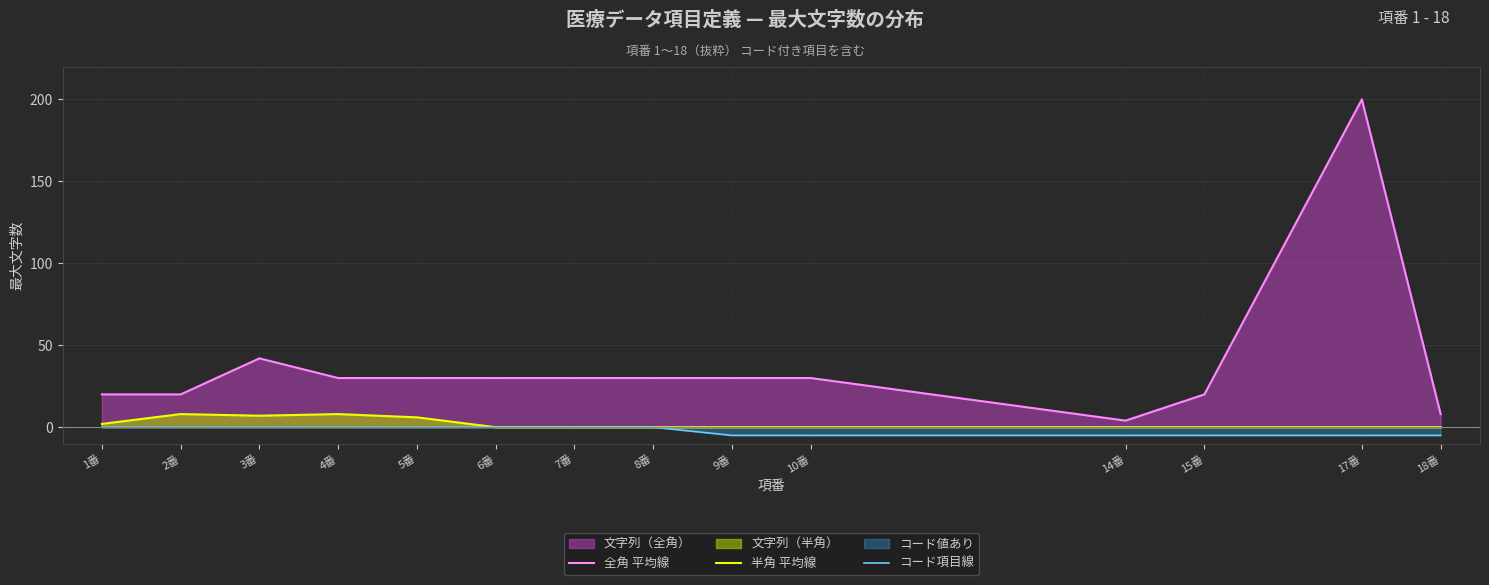

Reading left to right, extract all data points from this chart.

全角 平均線: 20	20	42	30	30	30	30	30	30	30	4	20	200	8
半角 平均線: 2	8	7	8	6	0	0	0	0	0	0	0	0	0
コード項目線: 0	0	0	0	0	0	0	0	-5	-5	-5	-5	-5	-5